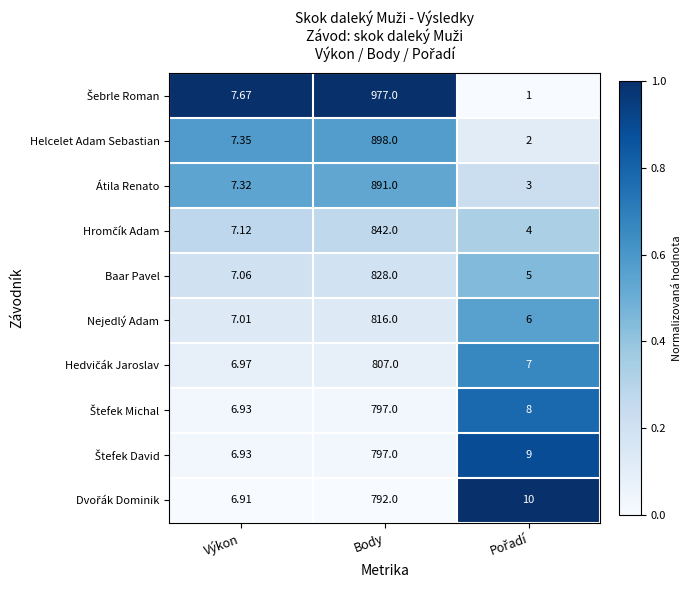

At which label does Helcelet Adam Sebastian first exceed 7?

Výkon